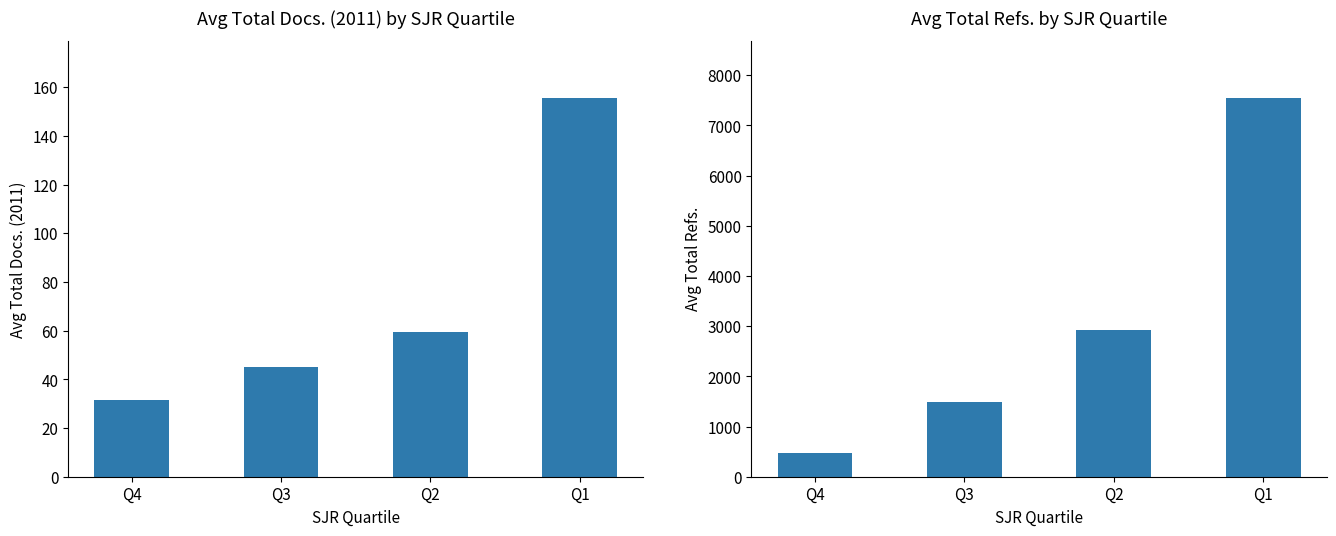

Which label corresponds to the smallest value in the chart?

Q4